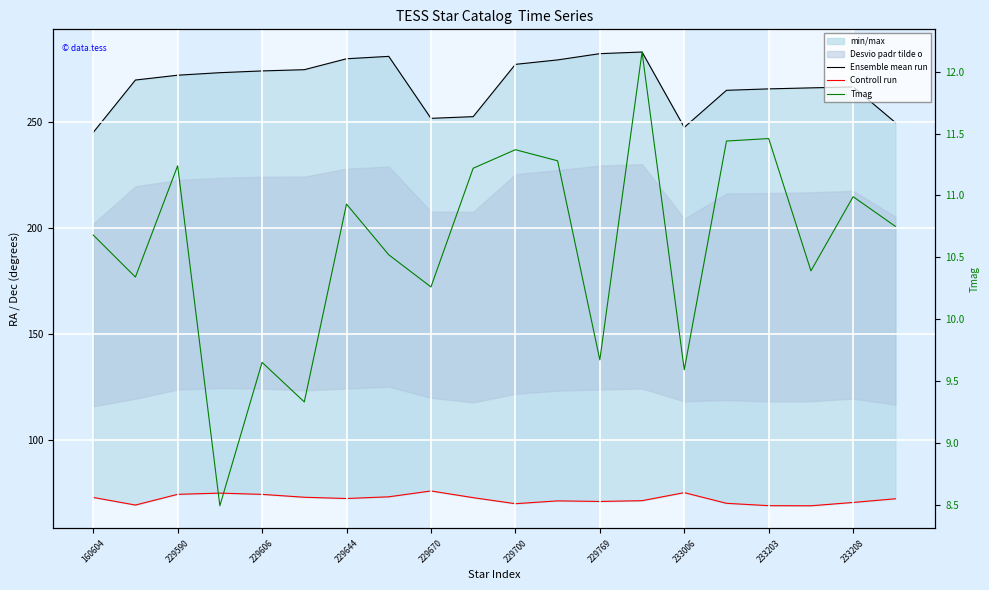

Which category has the highest value in the Ensemble mean run series?

13